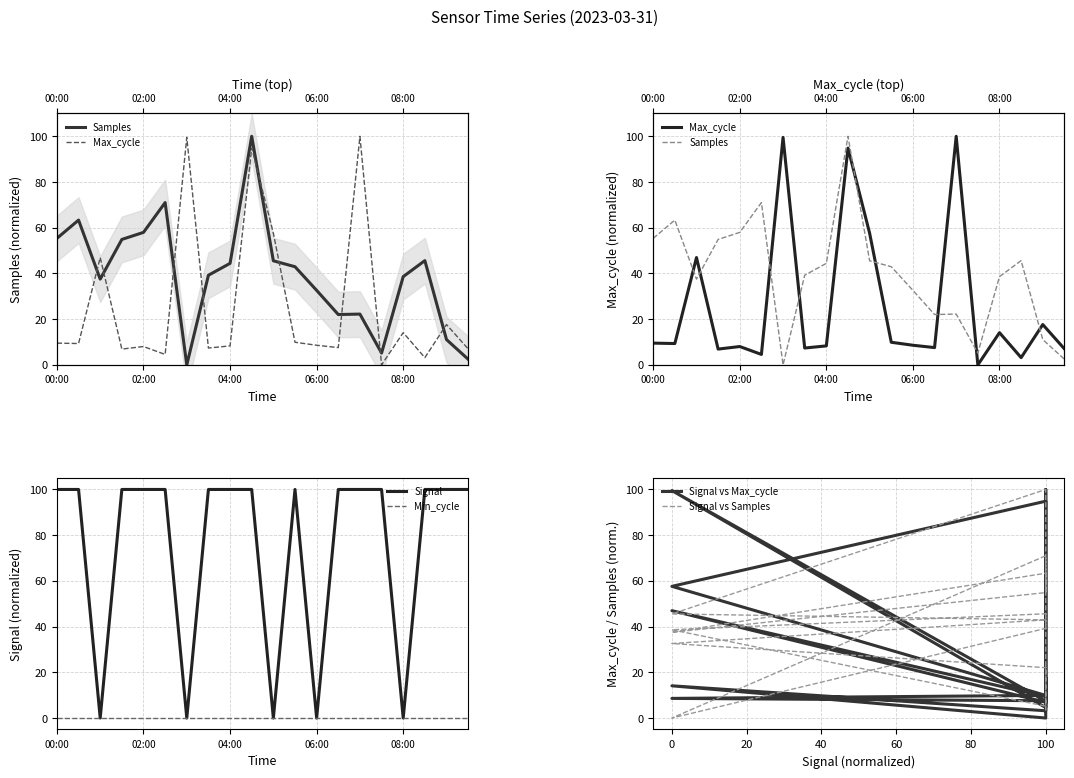

True or false: Signal has a value of 176 at 02:00.

False